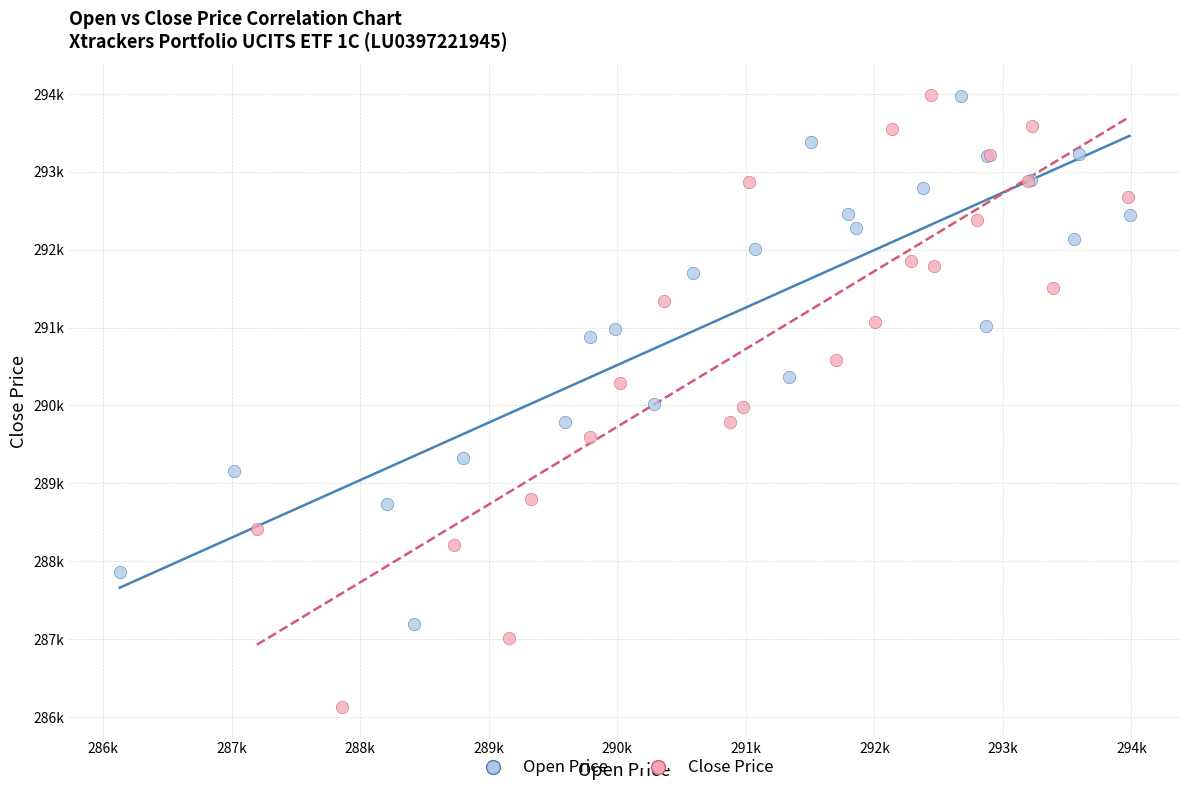

What are all the series names shown in the legend?

Open Price, Close Price